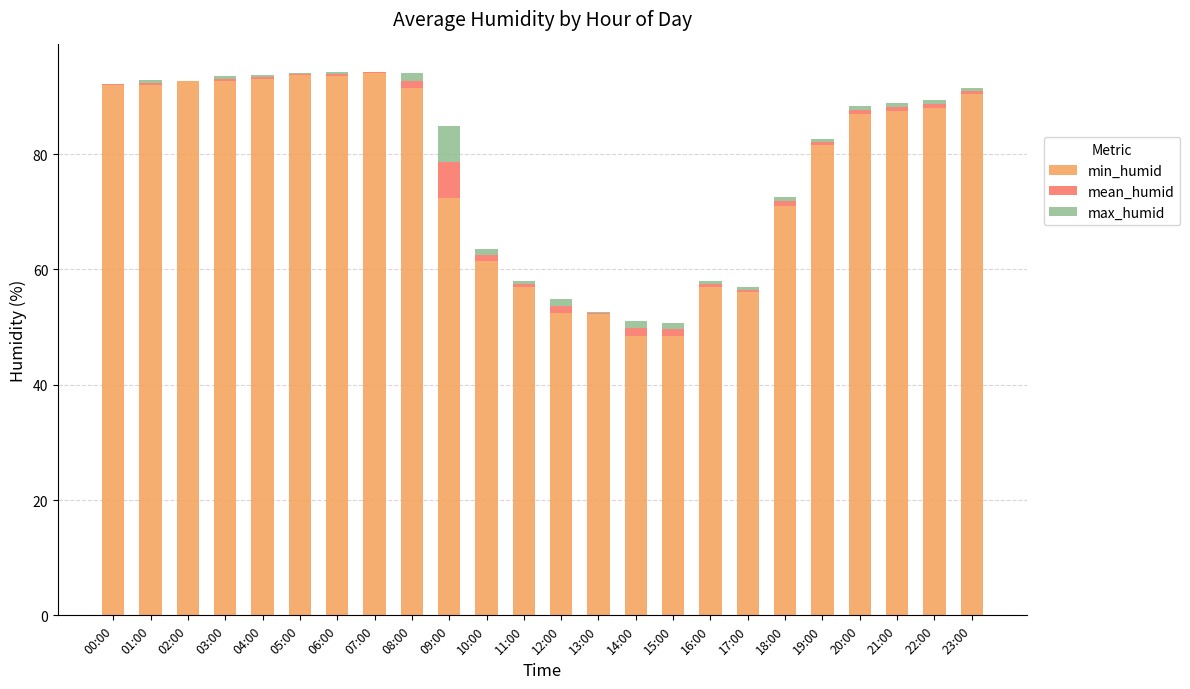

What are all the series names shown in the legend?

min_humid, mean_humid, max_humid